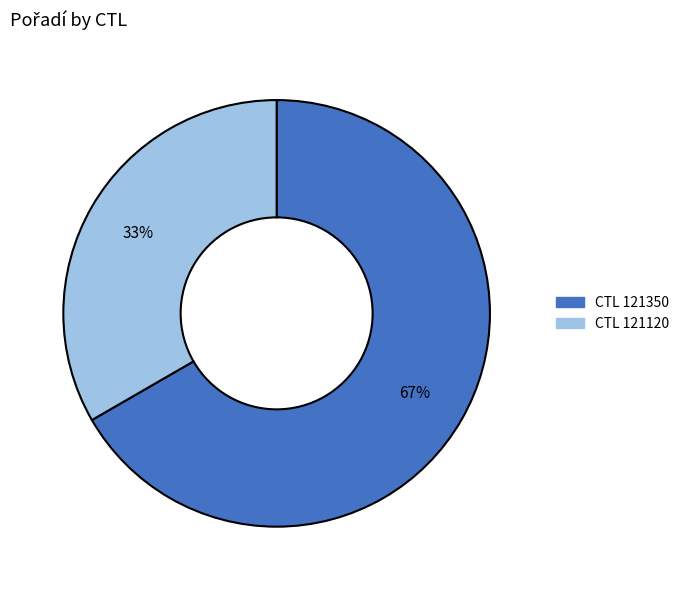

Is there any slice that represents more than half of the pie?

Yes